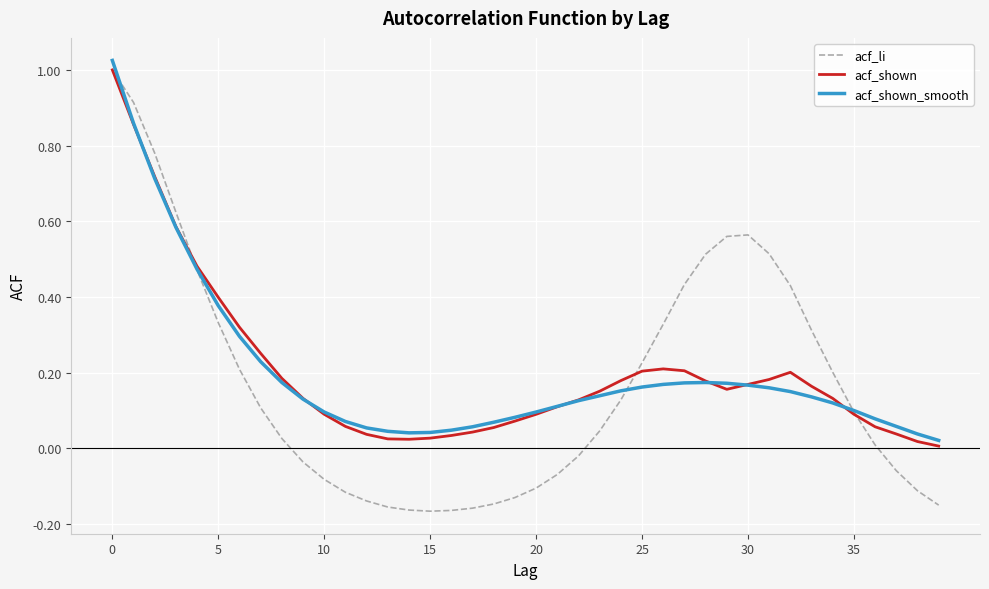

Which series has the largest range (max minus min)?

acf_li